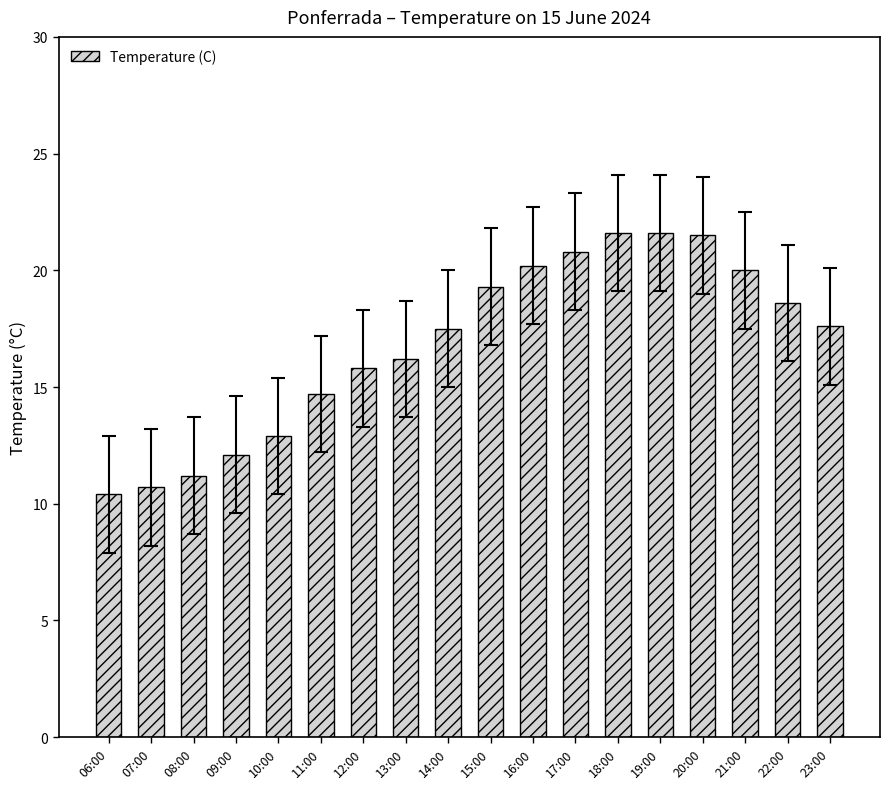

What is the change in value from 12:00 to 14:00?

+1.7